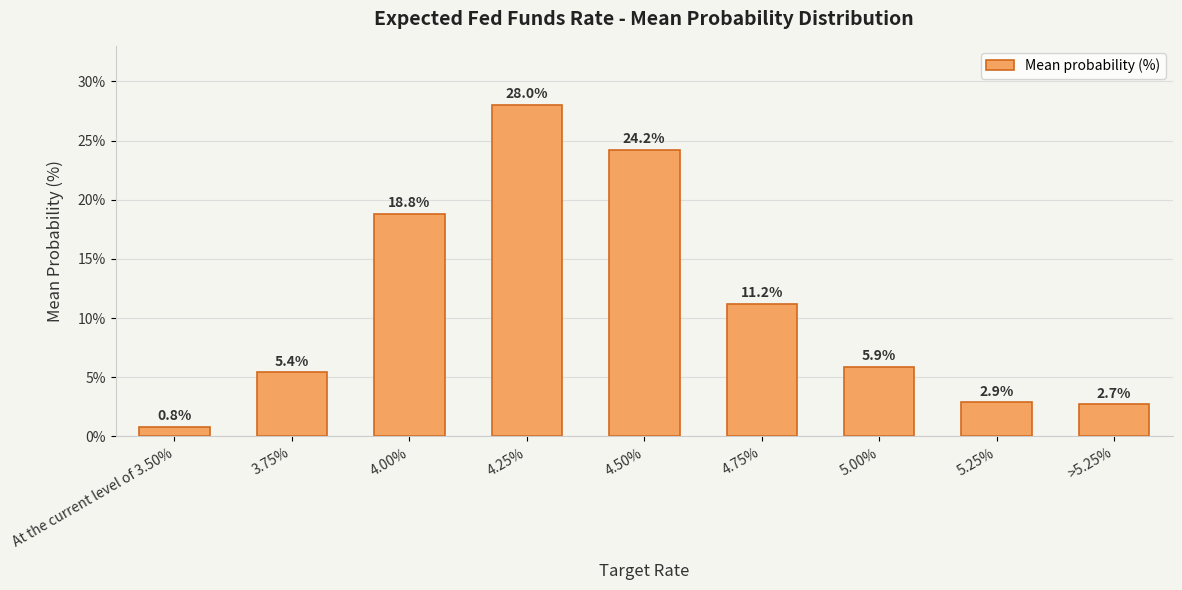

Which label corresponds to the smallest value in the chart?

At the current level of 3.50%